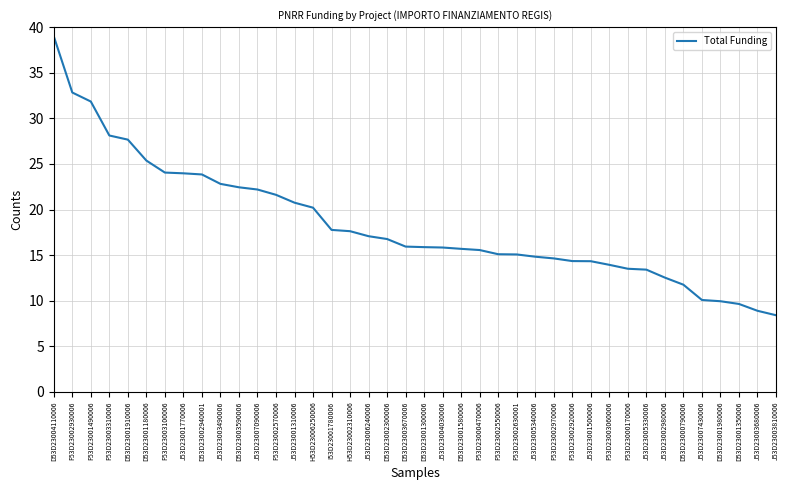

Where is the data nearest to the value 23?

J53D23003490006